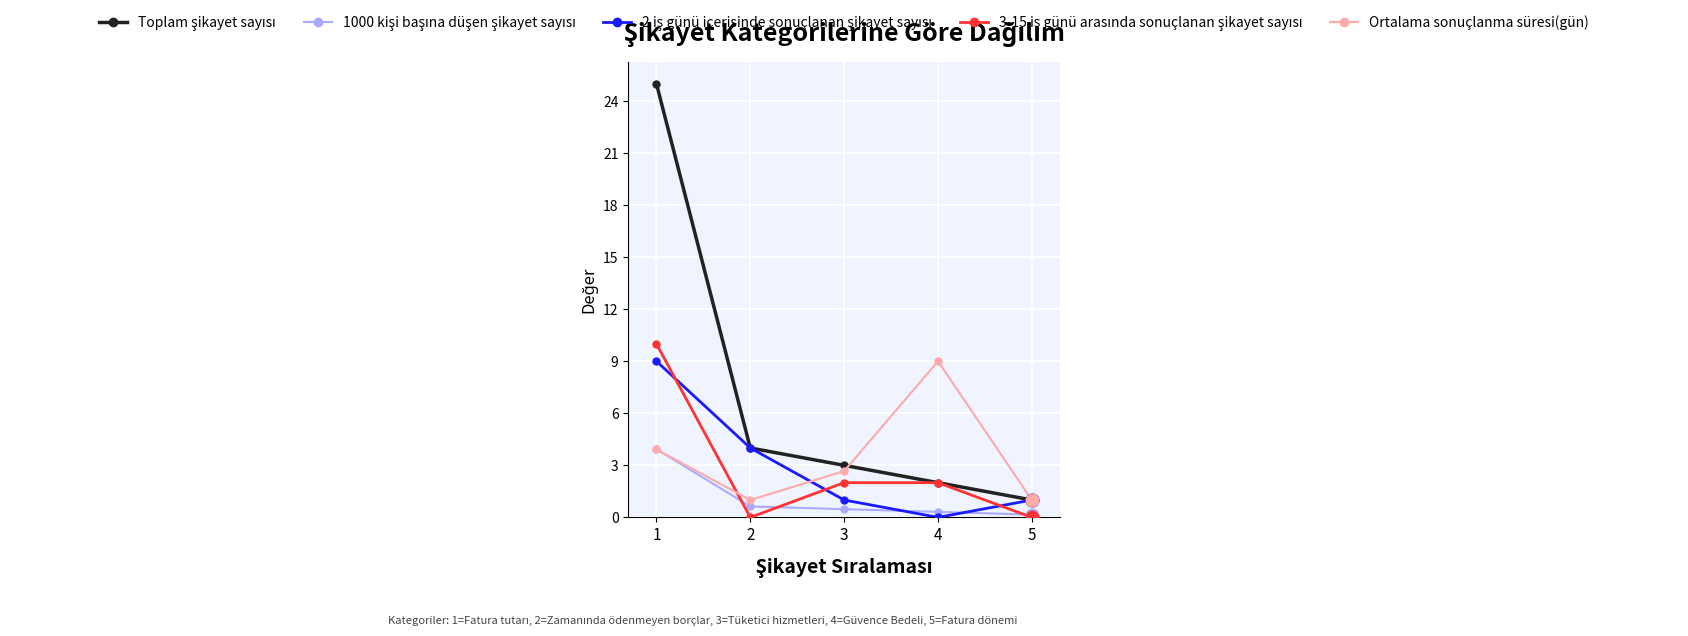

True or false: Ortalama sonuçlanma süresi(gün) has more than 2 points higher than both neighbors.

False